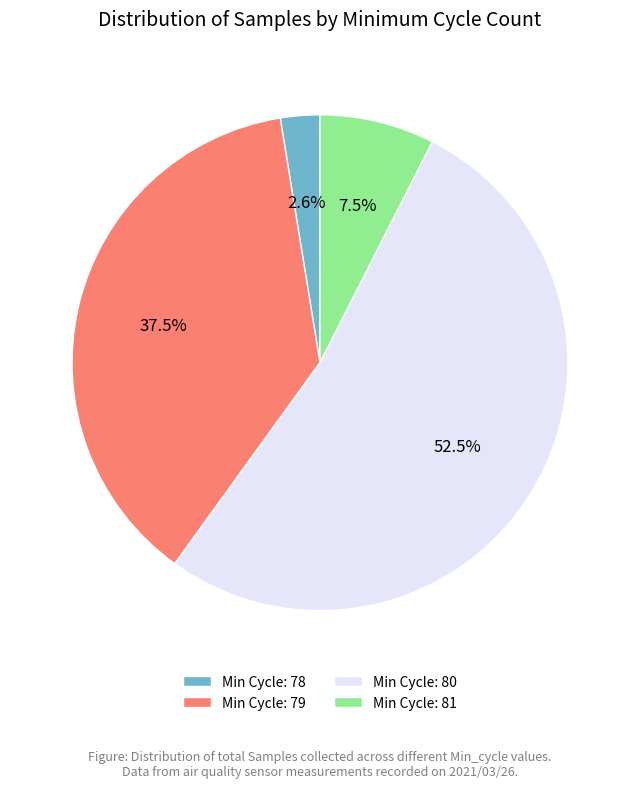

Between Min Cycle: 81 and Min Cycle: 79, which is larger?

Min Cycle: 79